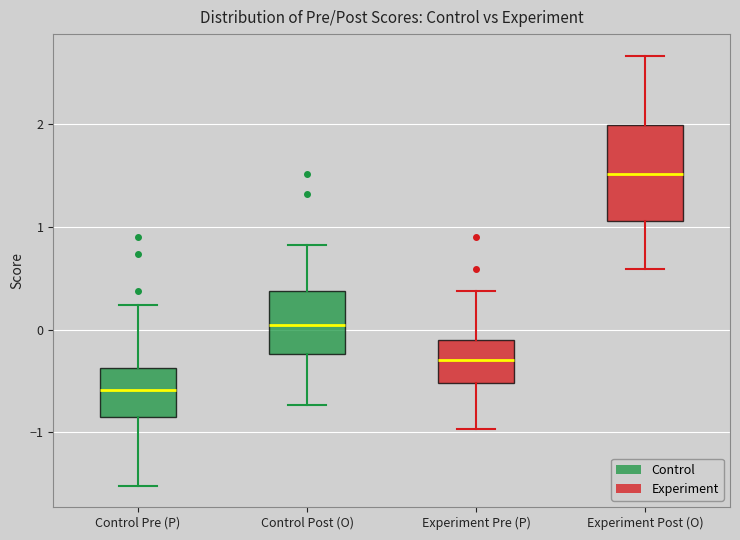

Which box is the tallest, from its lower edge to its upper edge?

Experiment Post (O)